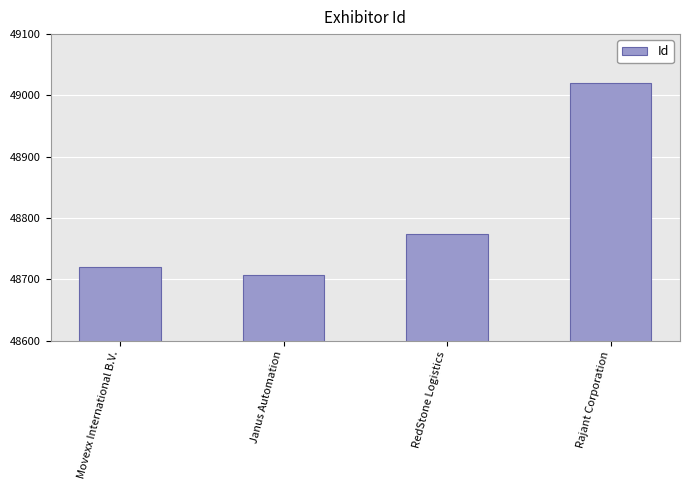

What is the value of the 3rd bar from the left?

48774